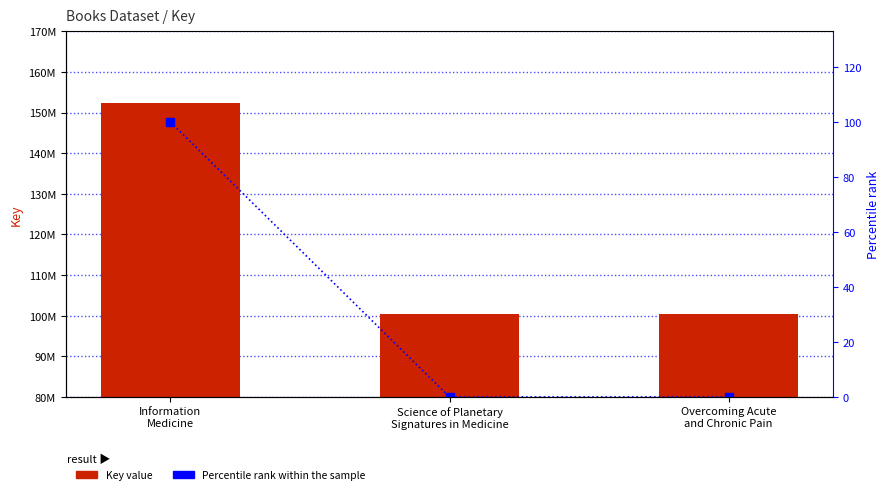

Between Science of Planetary
Signatures in Medicine and Information
Medicine, which is larger?

Information
Medicine